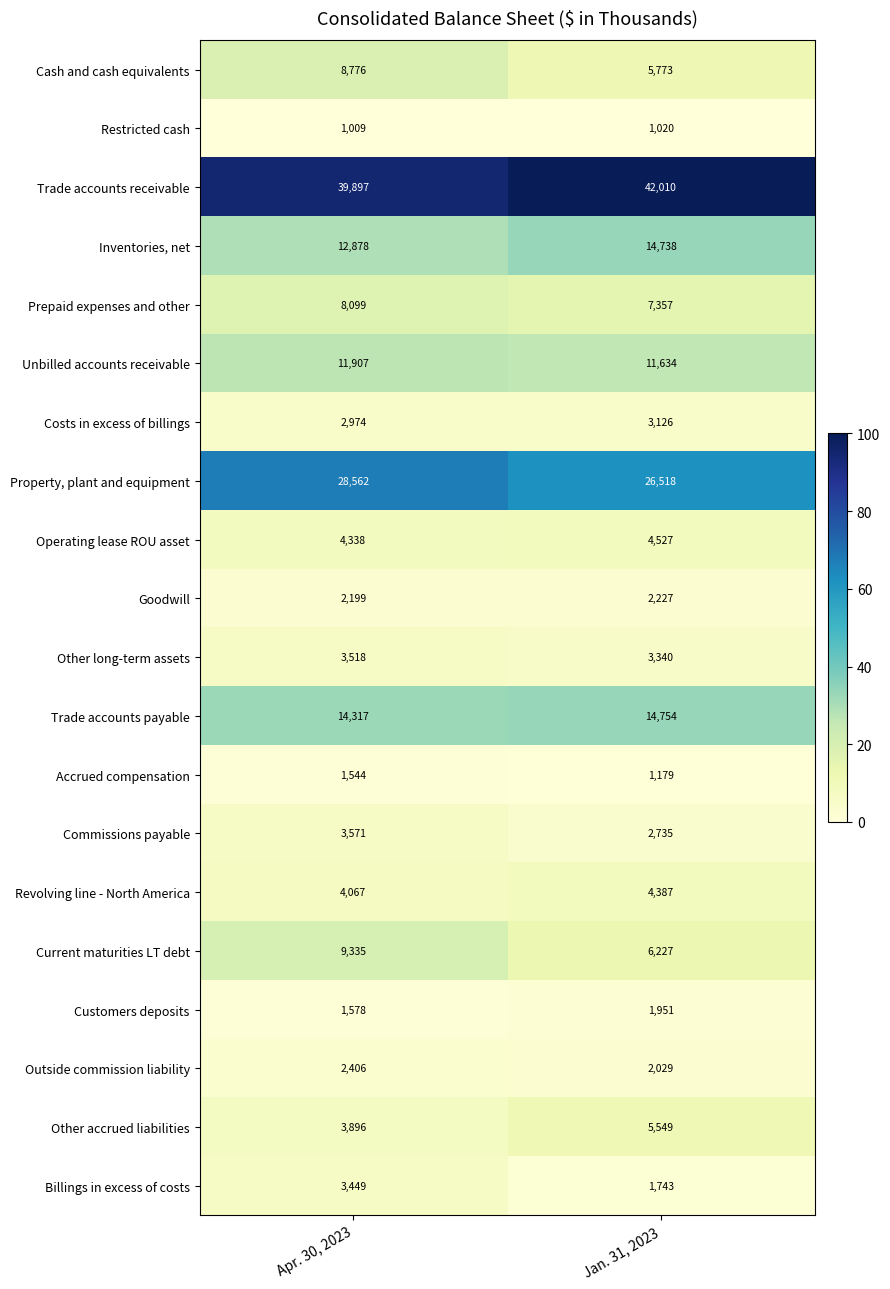

Count the number of data series in this chart.

20